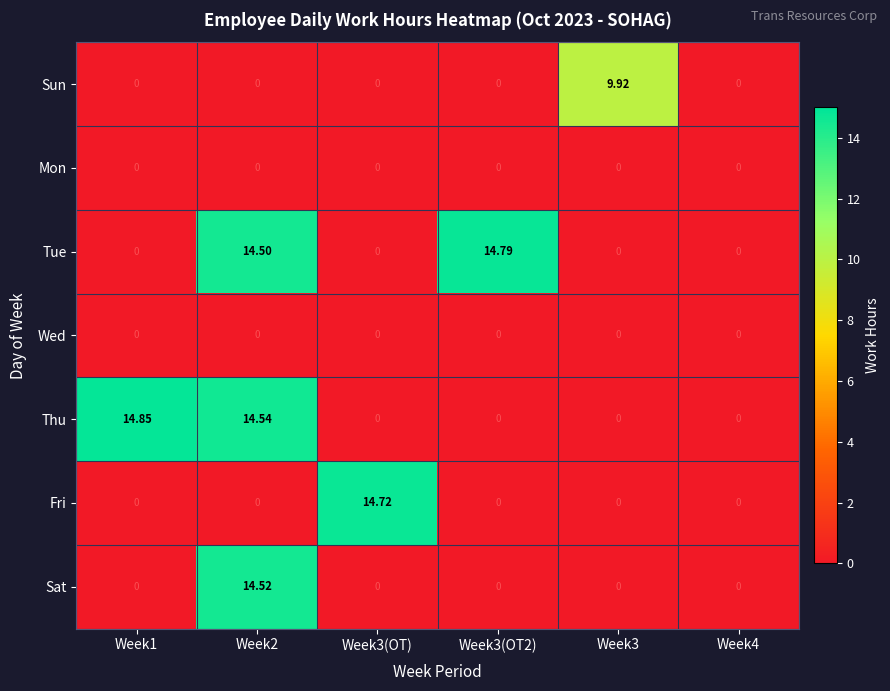

Which series has the largest total across all categories?

Thu